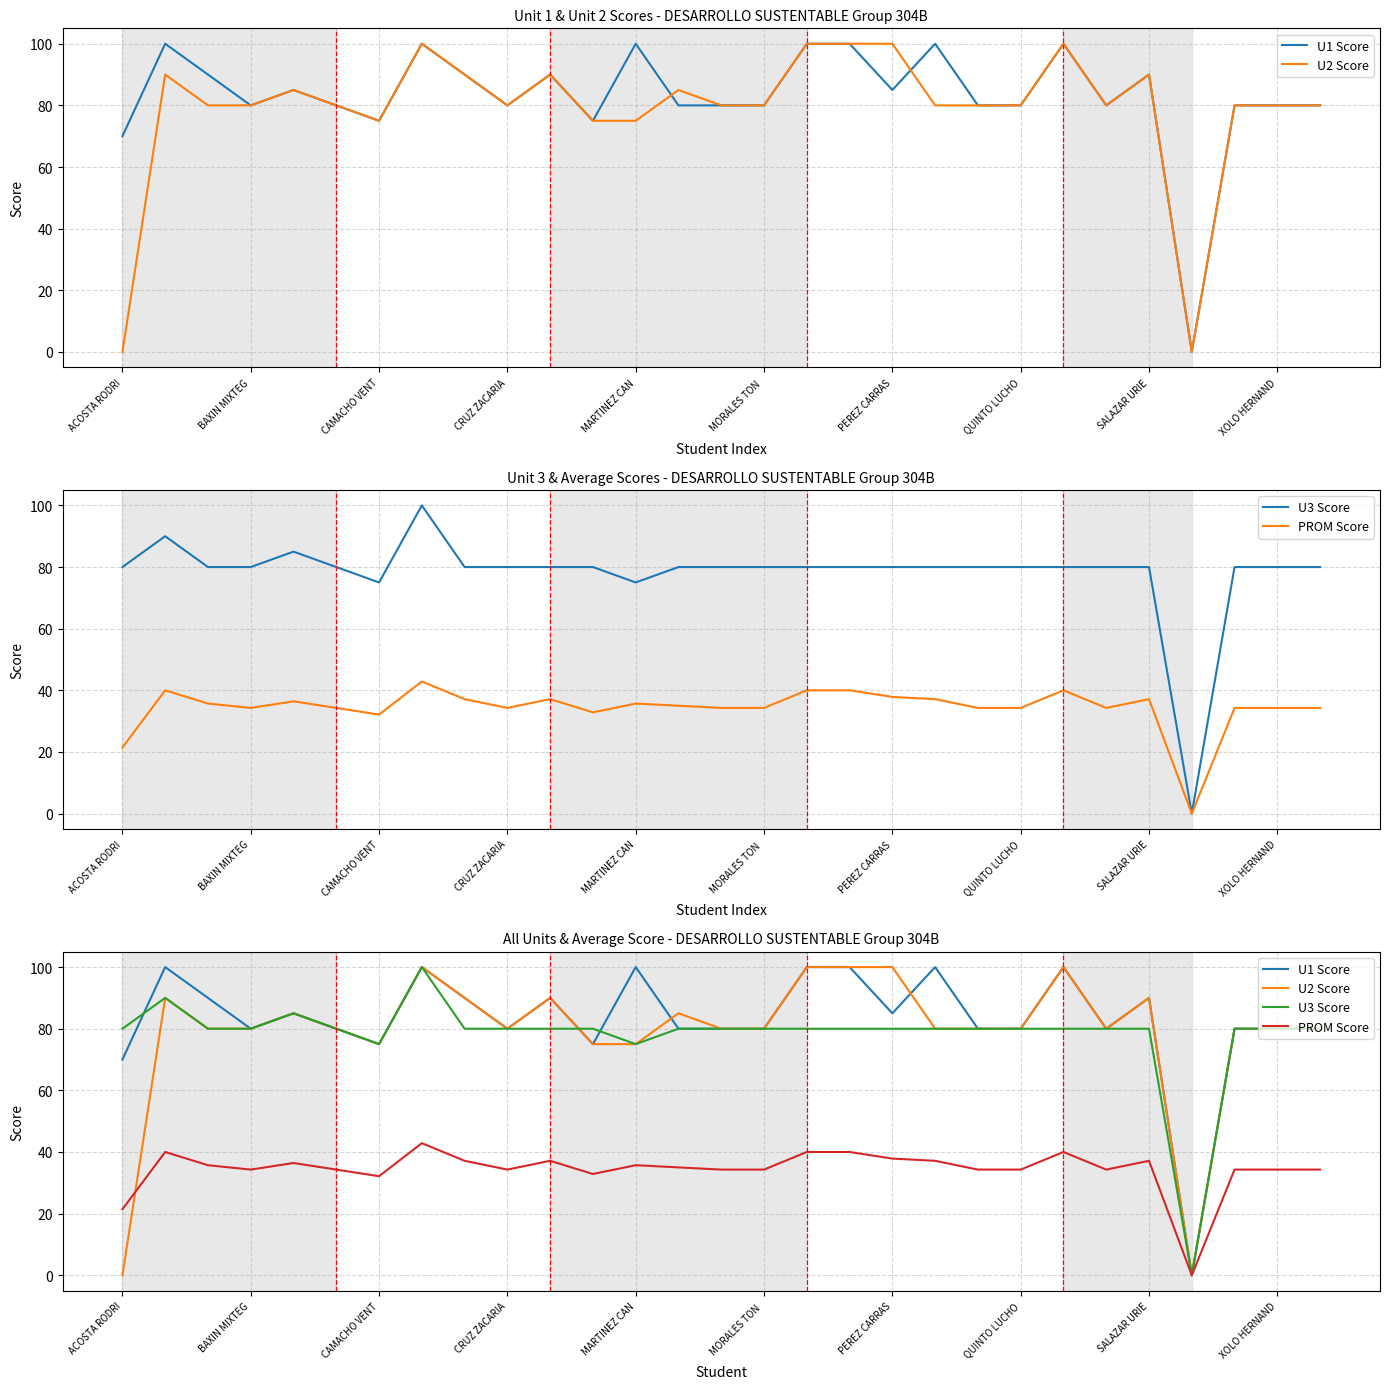

What is the sum of the U3 Score values at 10 and 12?

155.0